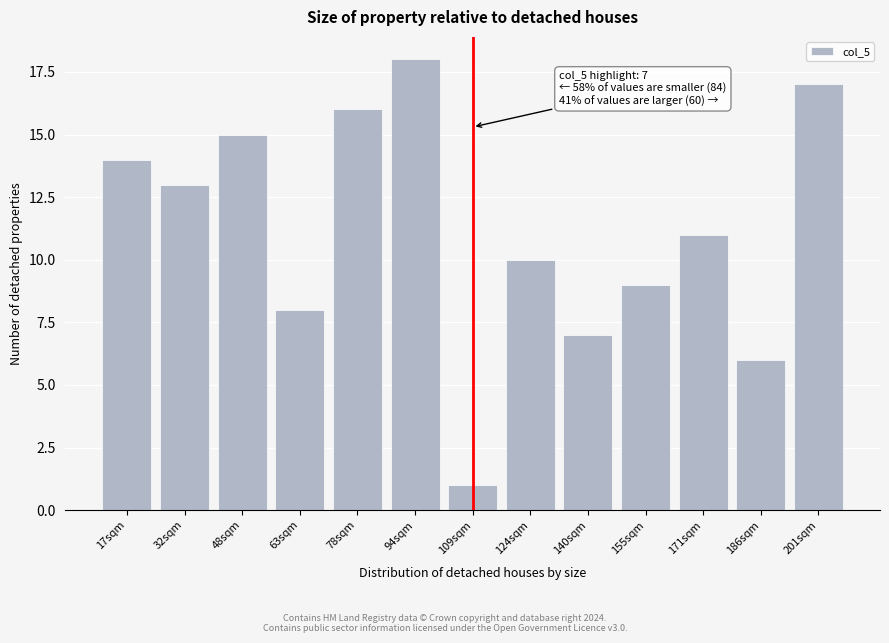

Reading left to right, extract all data points from this chart.

17sqm=14	32sqm=13	48sqm=15	63sqm=8	78sqm=16	94sqm=18	109sqm=1	124sqm=10	140sqm=7	155sqm=9	171sqm=11	186sqm=6	201sqm=17